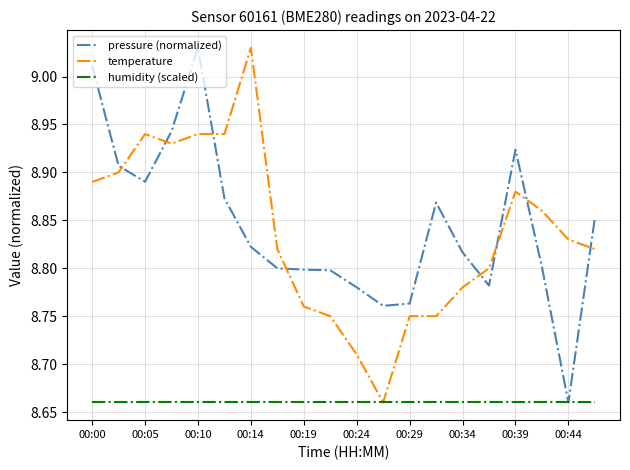

After their last crossing, which series has the higher values: pressure (normalized) or temperature?

pressure (normalized)